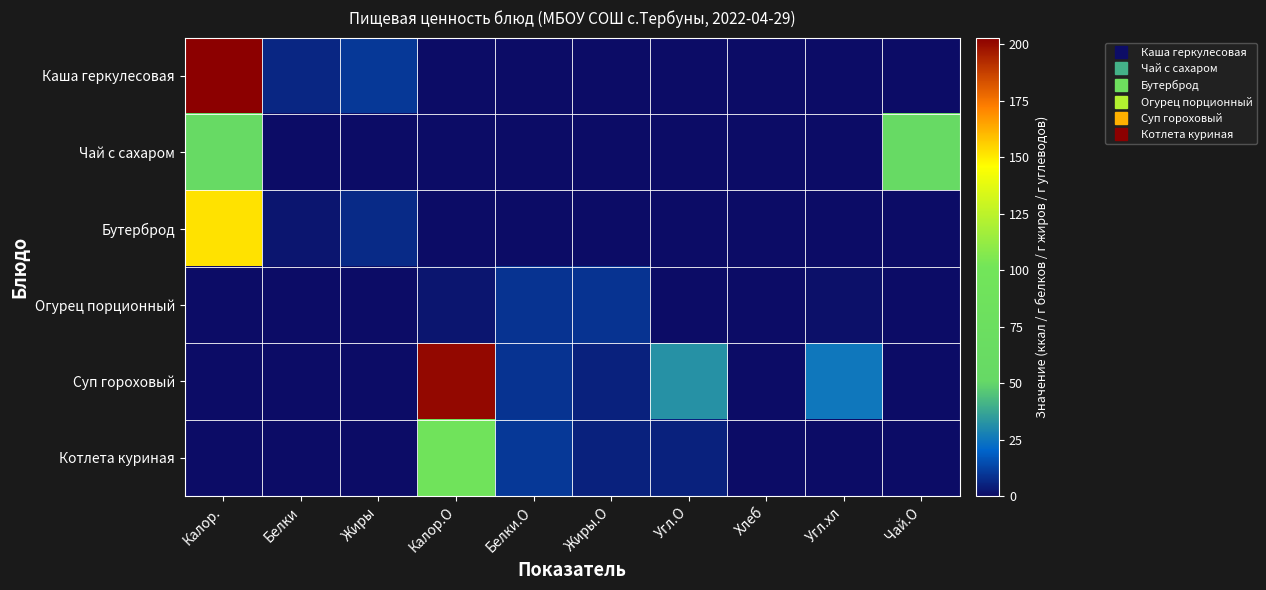

What is the difference between the highest and lowest values at Белки?

6